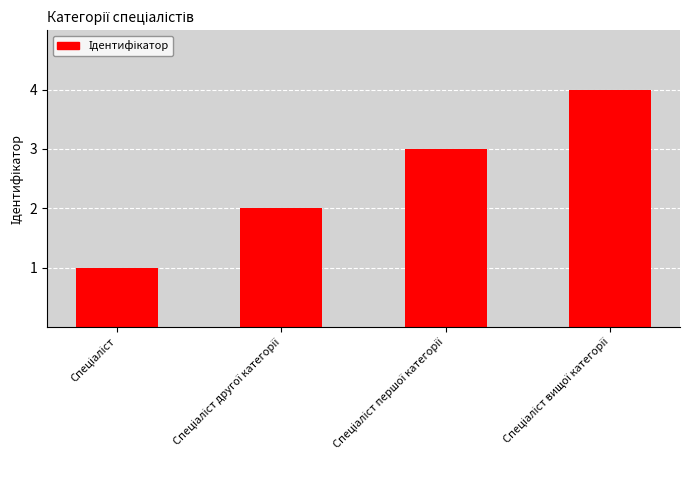

What is the greatest value displayed?

4